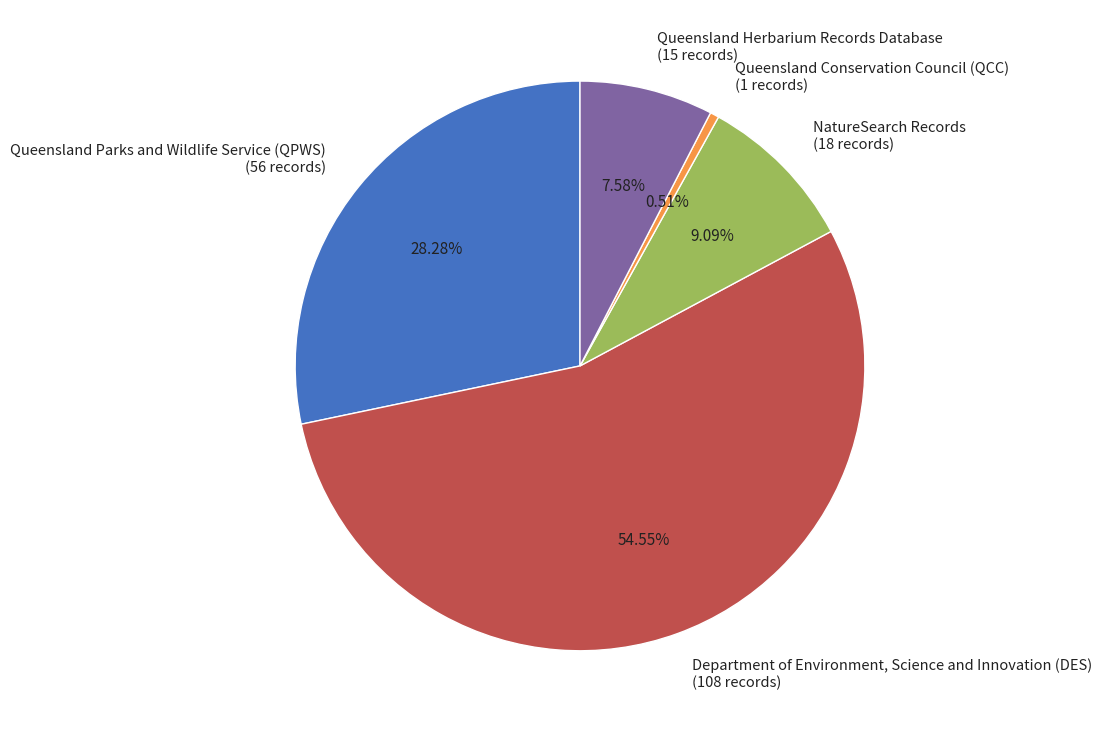

To the nearest percent, what portion does Department of Environment, Science and Innovation (DES) represent?

55%